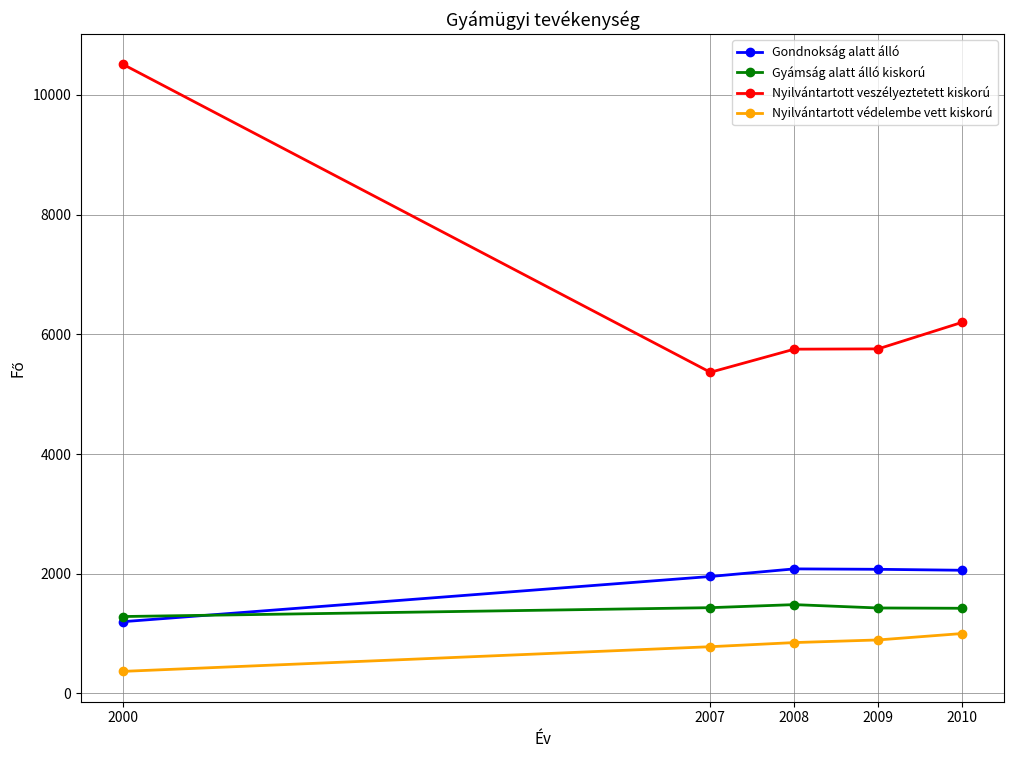

The value of Nyilvántartott védelembe vett kiskorú at 2007 is 201. True or false?

False